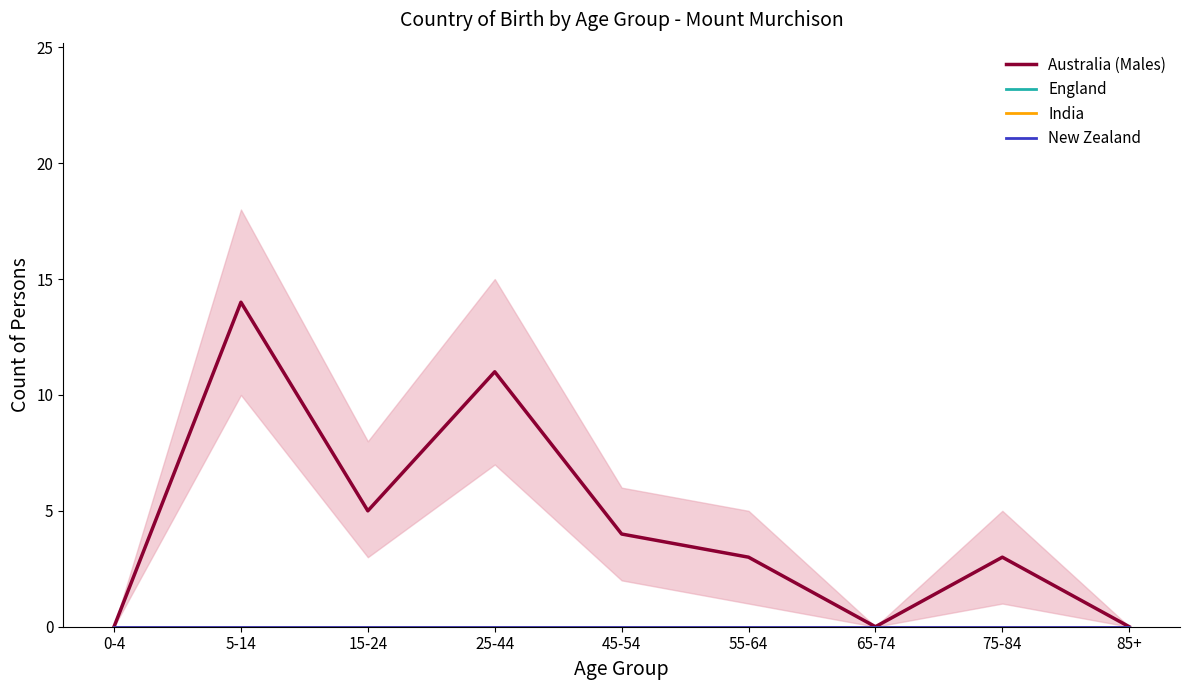

The value at 85+ is -7. True or false?

False